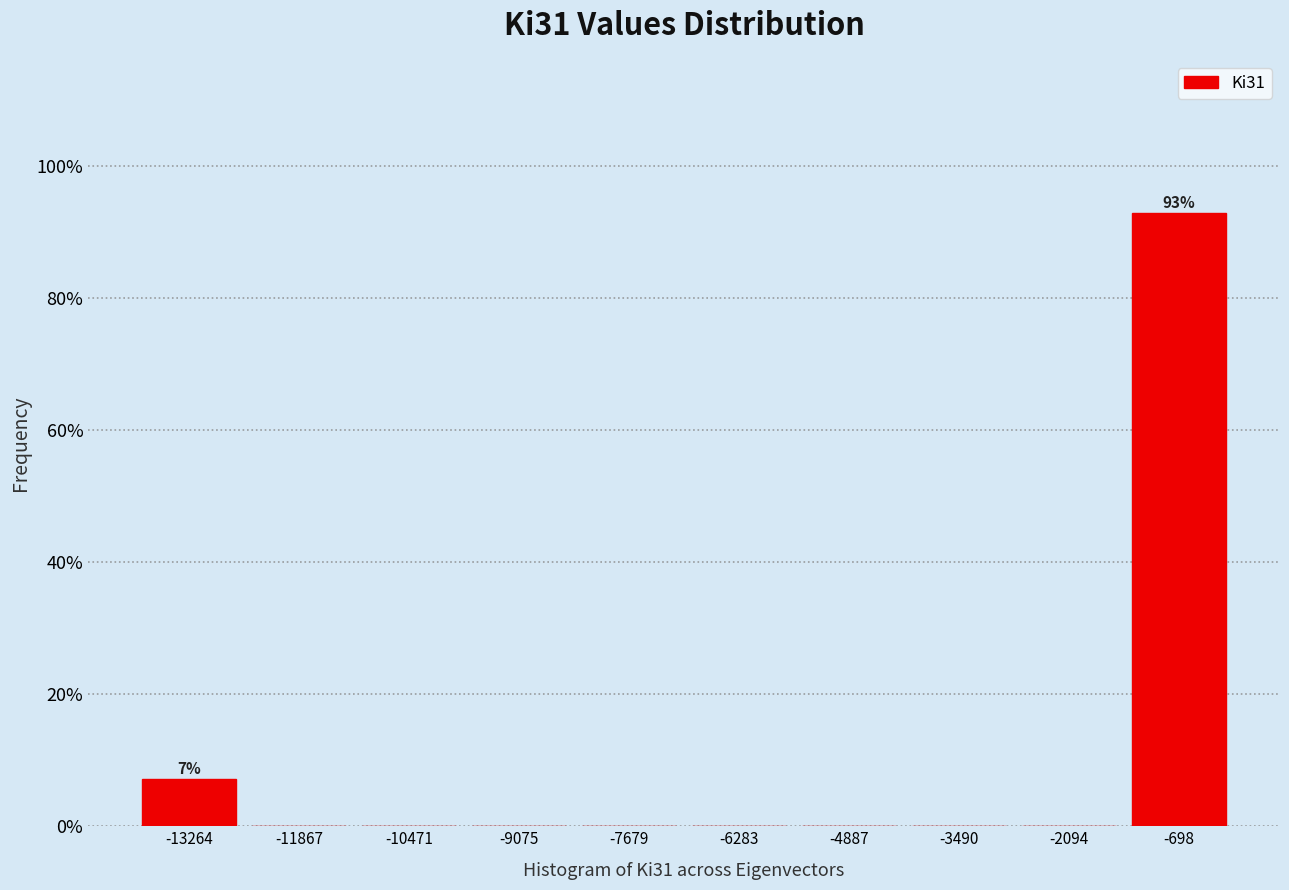

Over which range of the x-axis is the bar tallest?

-1400 to 0